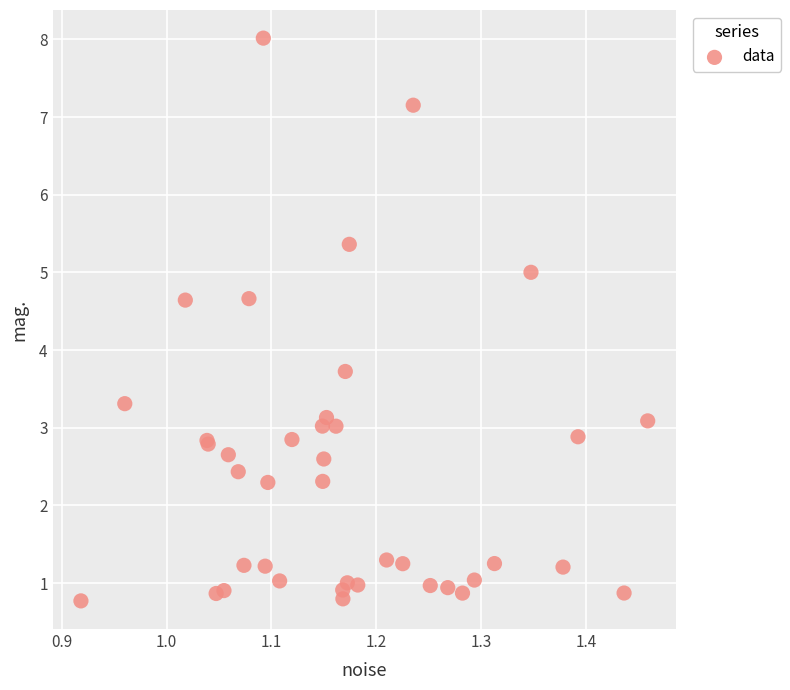

What Y value in the scatter plot is closest to 4?

3.7